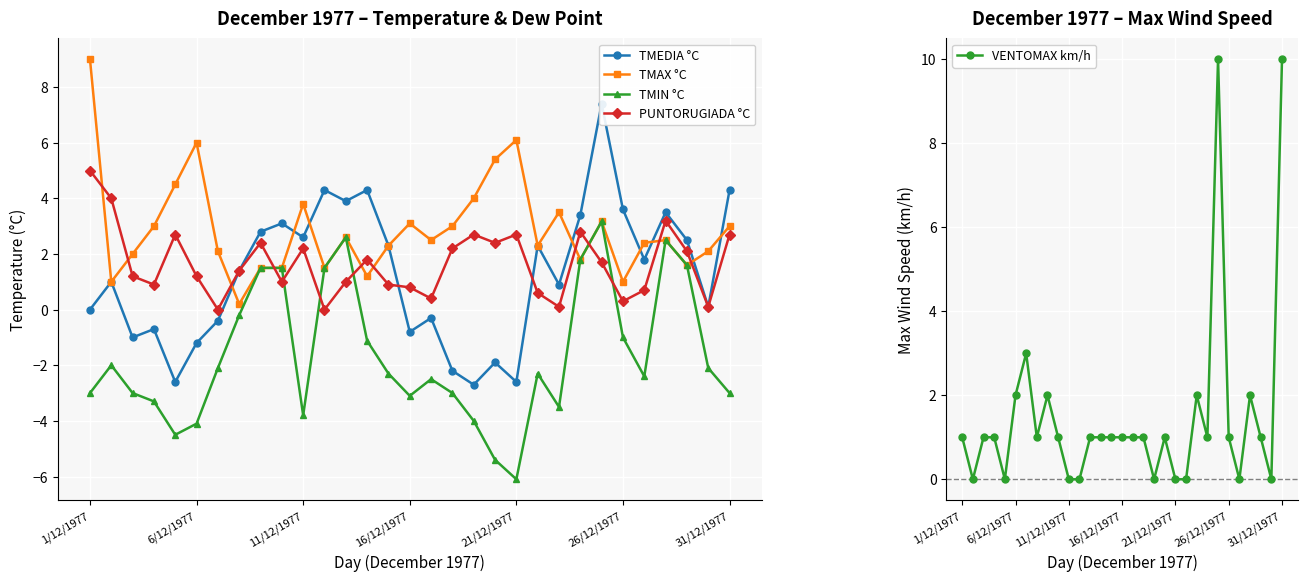

True or false: VENTOMAX km/h has more than 2 interior local peaks.

True